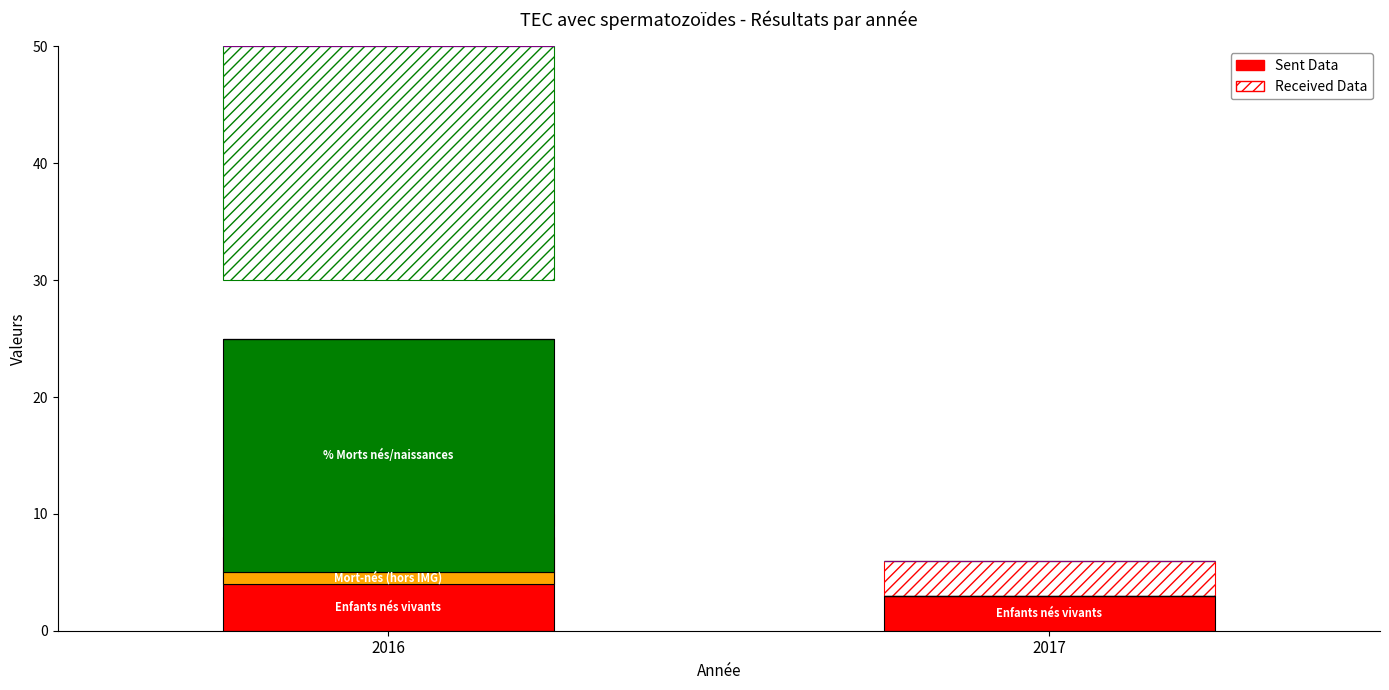

What is the maximum value shown in the chart?

20